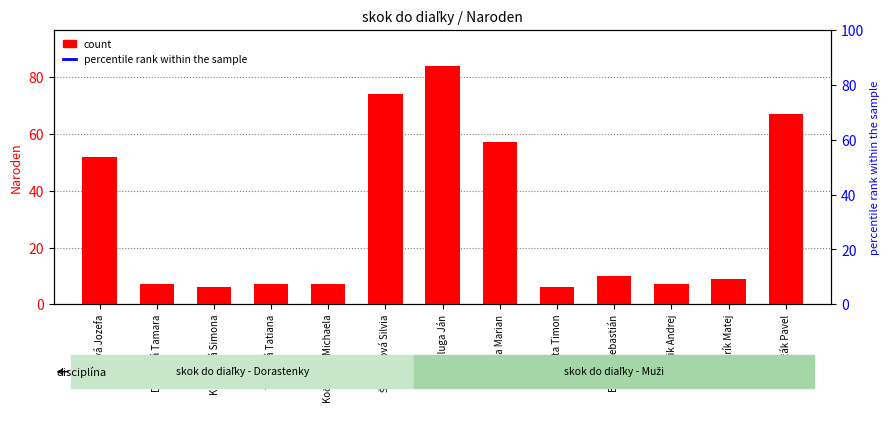

What is the ratio of the value at Líšková Jozefa to the value at Gruĺa Marian?

0.9